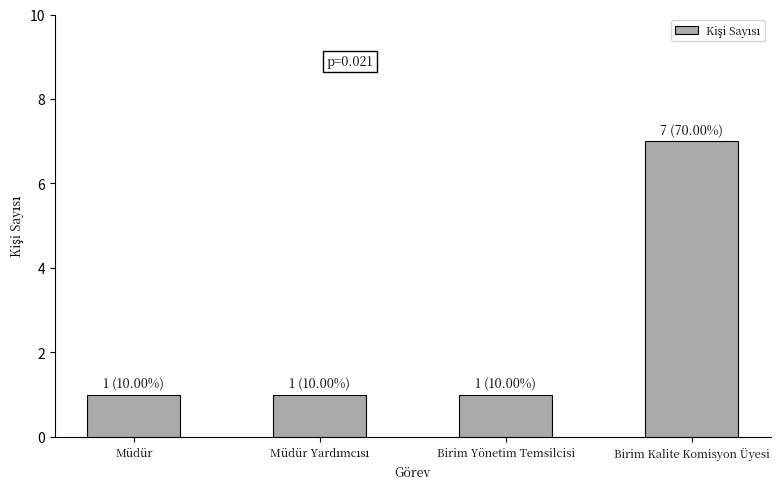

What is the label of the 1st bar from the right?

Birim Kalite Komisyon Üyesi